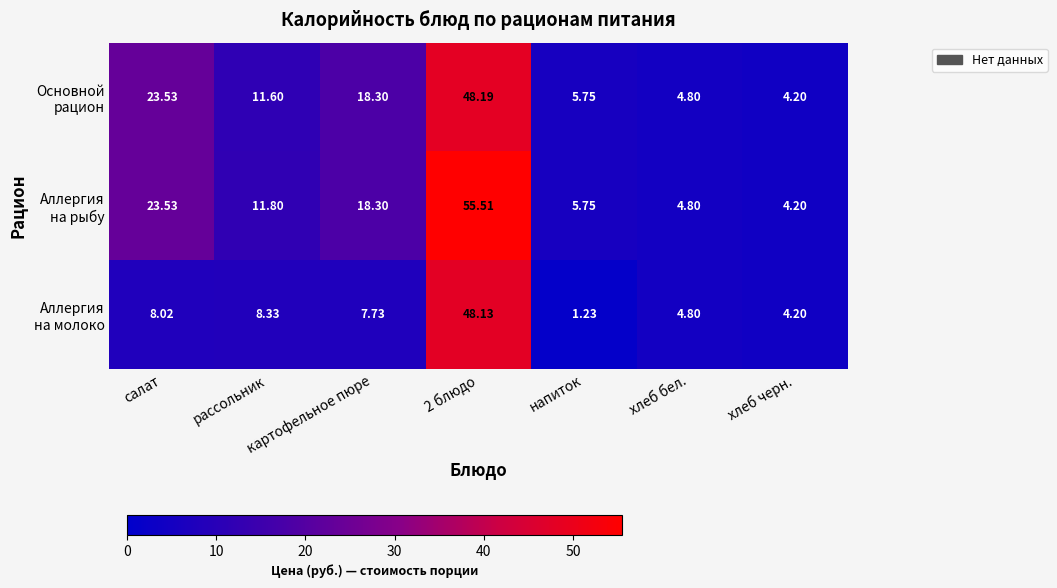

Which label corresponds to the smallest value in the chart?

напиток